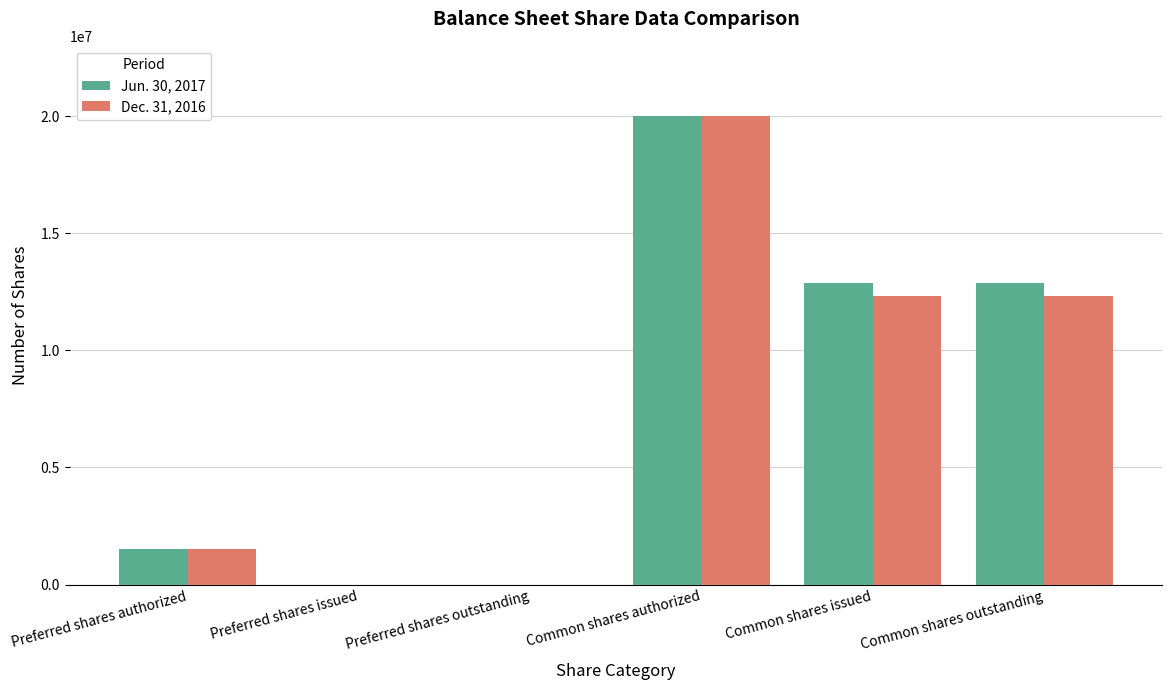

Reading right to left, list all the values displayed in this chart.

Jun. 30, 2017: 12872666	12872666	20000000	0	0	1500000
Dec. 31, 2016: 12337466	12337466	20000000	0	0	1500000